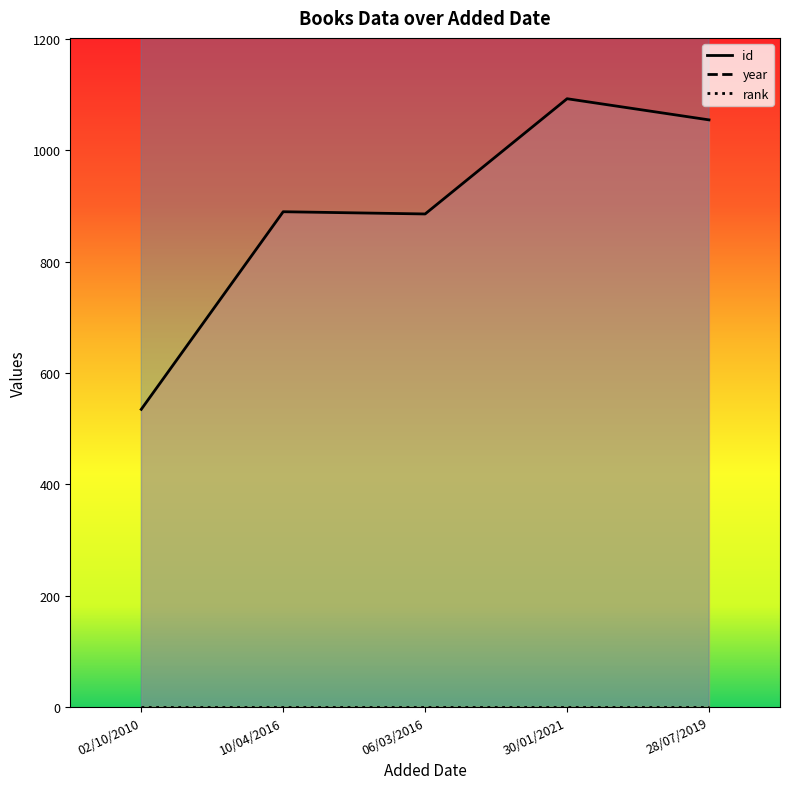

True or false: id has a value of 1055 at 28/07/2019.

True